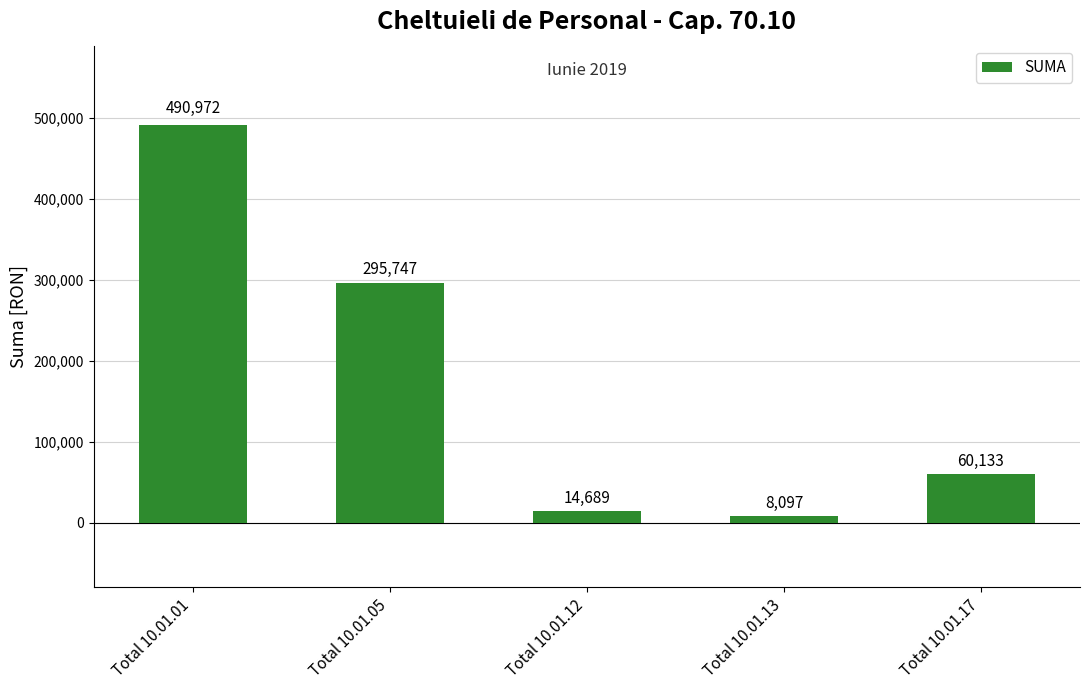

How many data points are less than 60133?

2